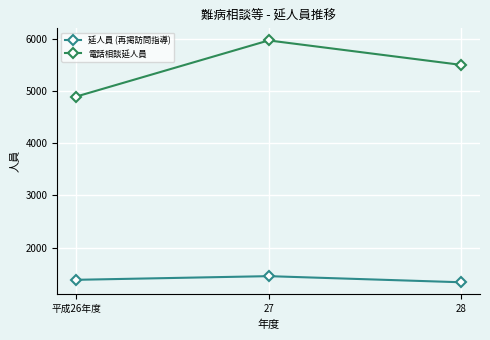

What is the label of the 3rd point from the right?

平成26年度